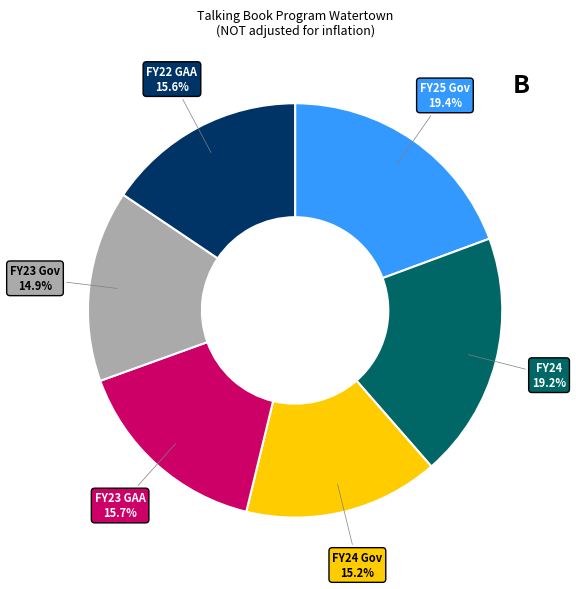

Is there any slice that represents more than half of the pie?

No